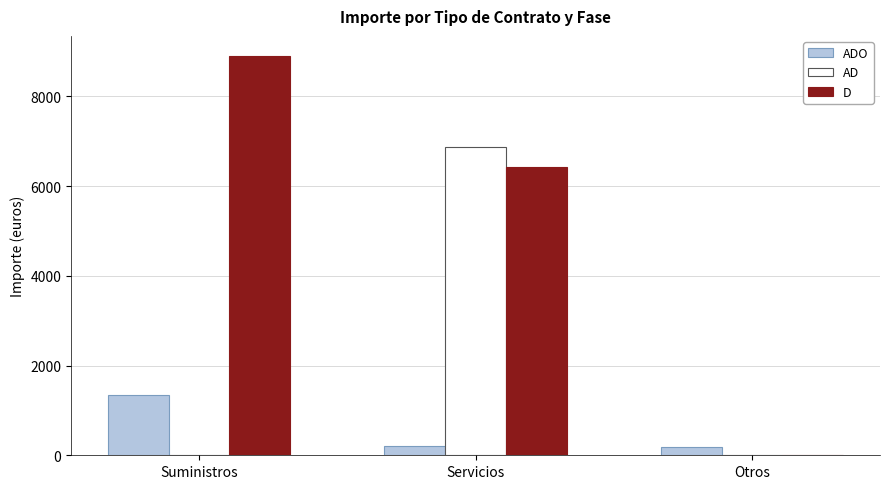

What is the average value of the ADO series?

586.6